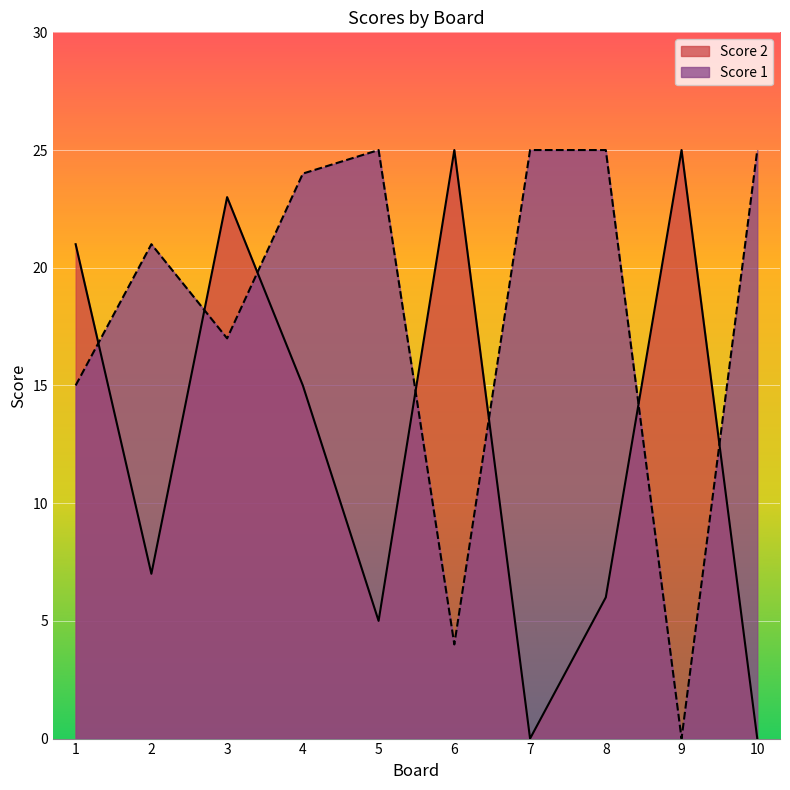

Reading left to right, extract all data points from this chart.

Score 1: 1=15	2=21	3=17	4=24	5=25	6=4	7=25	8=25	9=0	10=25
Score 2: 1=21	2=7	3=23	4=15	5=5	6=25	7=0	8=6	9=25	10=0